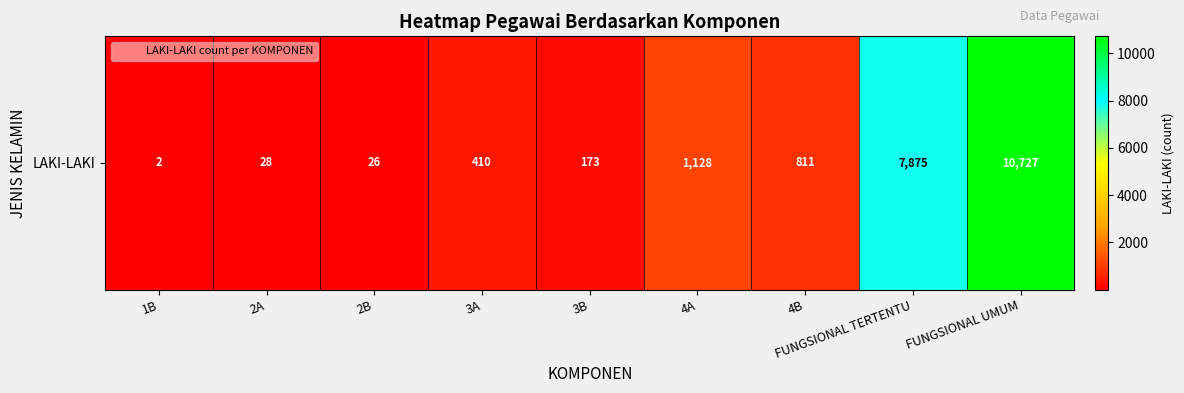

Approximately how many times larger is the value at 2B compared to 2A?

0.9